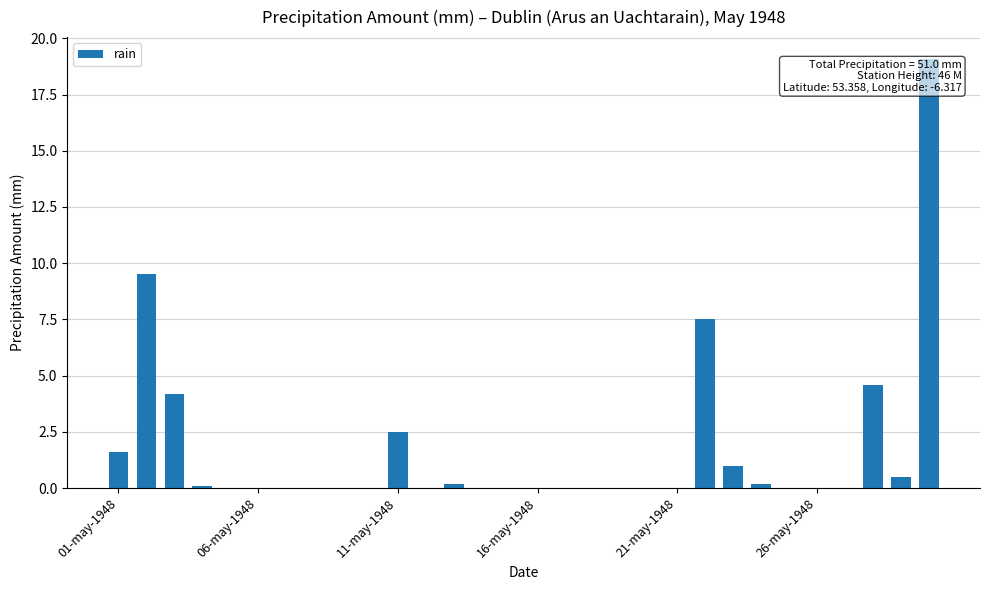

What is the maximum value shown in the chart?

19.1